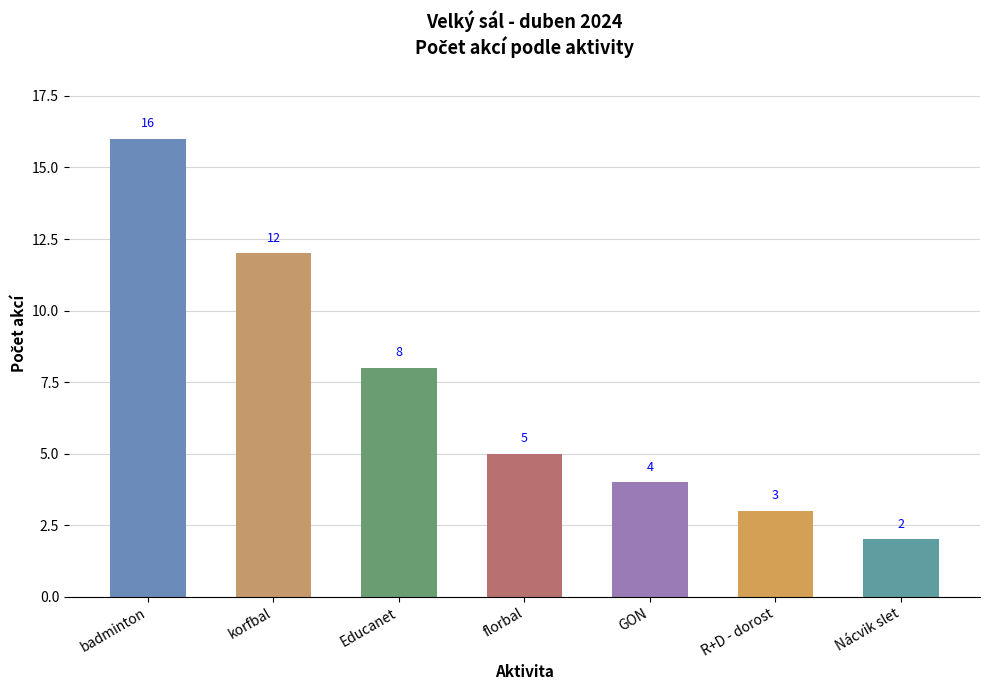

What position from the left is Nácvik slet?

7